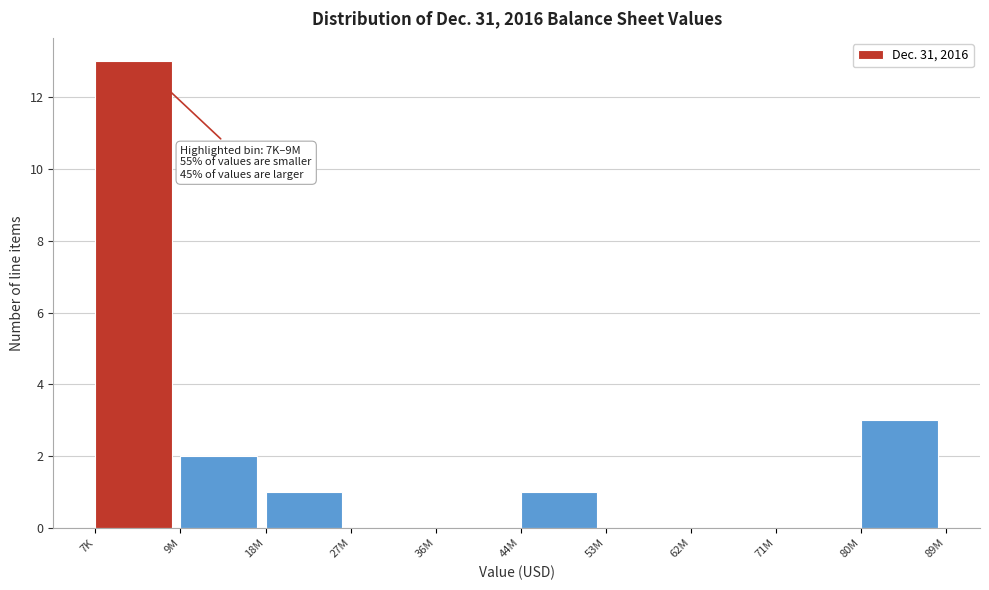

Reading left to right, list all the values displayed in this chart.

7K=13	9M=2	18M=1	27M=0	36M=0	44M=1	53M=0	62M=0	71M=0	80M=3